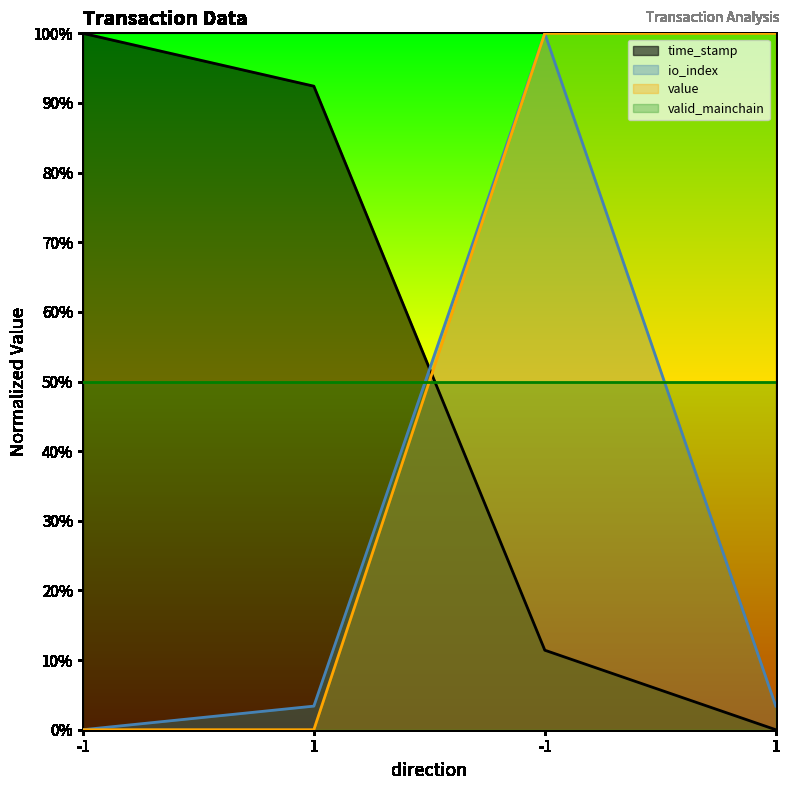

What are all the series names shown in the legend?

time_stamp, io_index, value, valid_mainchain